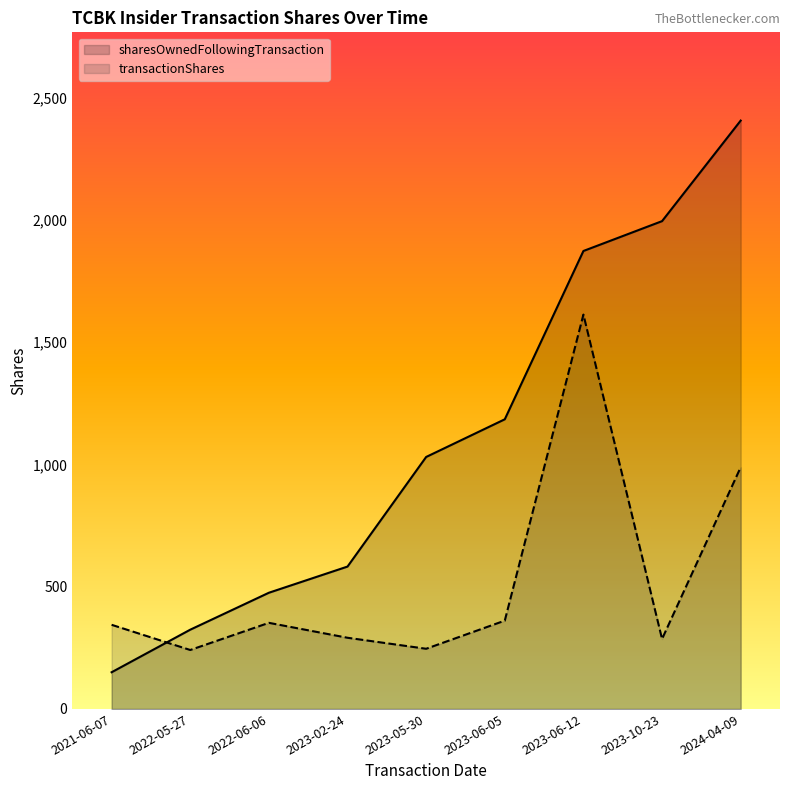

At which label does sharesOwnedFollowingTransaction first exceed 1030?

2023-06-05